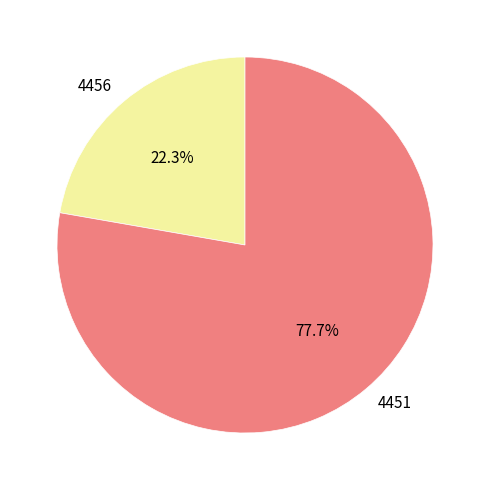

Which slice is the smallest?

4456